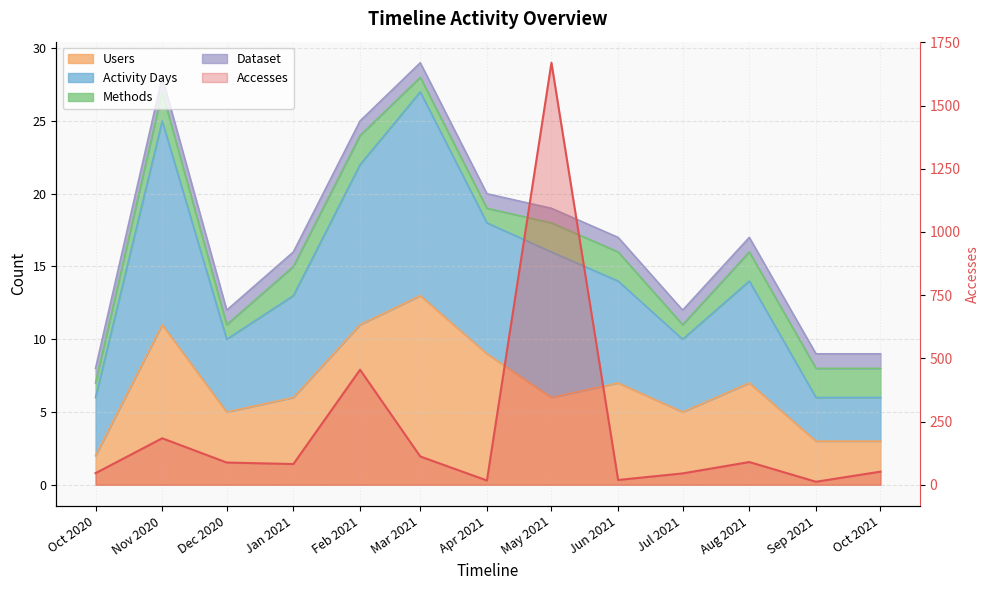

Rank the categories by Users value from lowest to highest.

Oct 2020, Sep 2021, Oct 2021, Dec 2020, Jul 2021, Jan 2021, May 2021, Jun 2021, Aug 2021, Apr 2021, Nov 2020, Feb 2021, Mar 2021